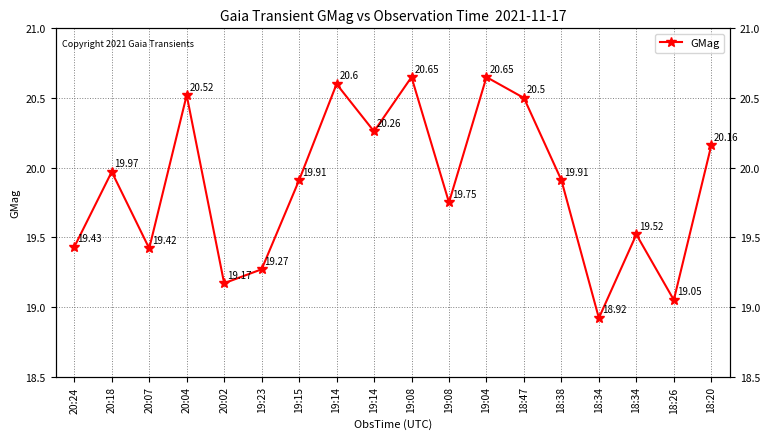

Is this an area chart (filled region under the line)?

No